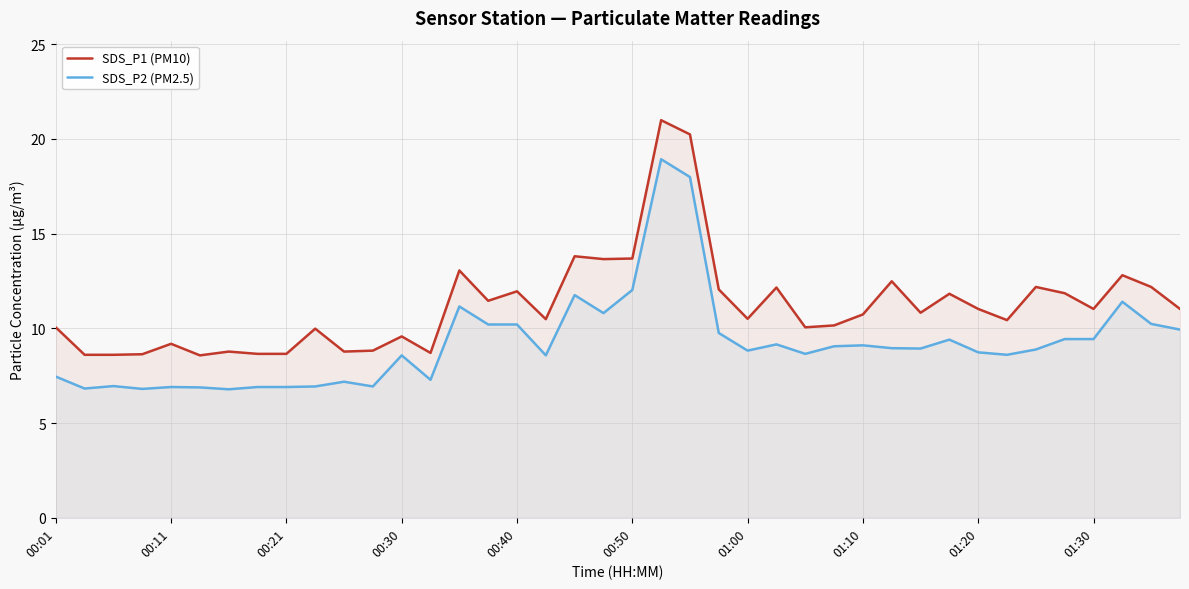

What are all the series names shown in the legend?

SDS_P1 (PM10), SDS_P2 (PM2.5)